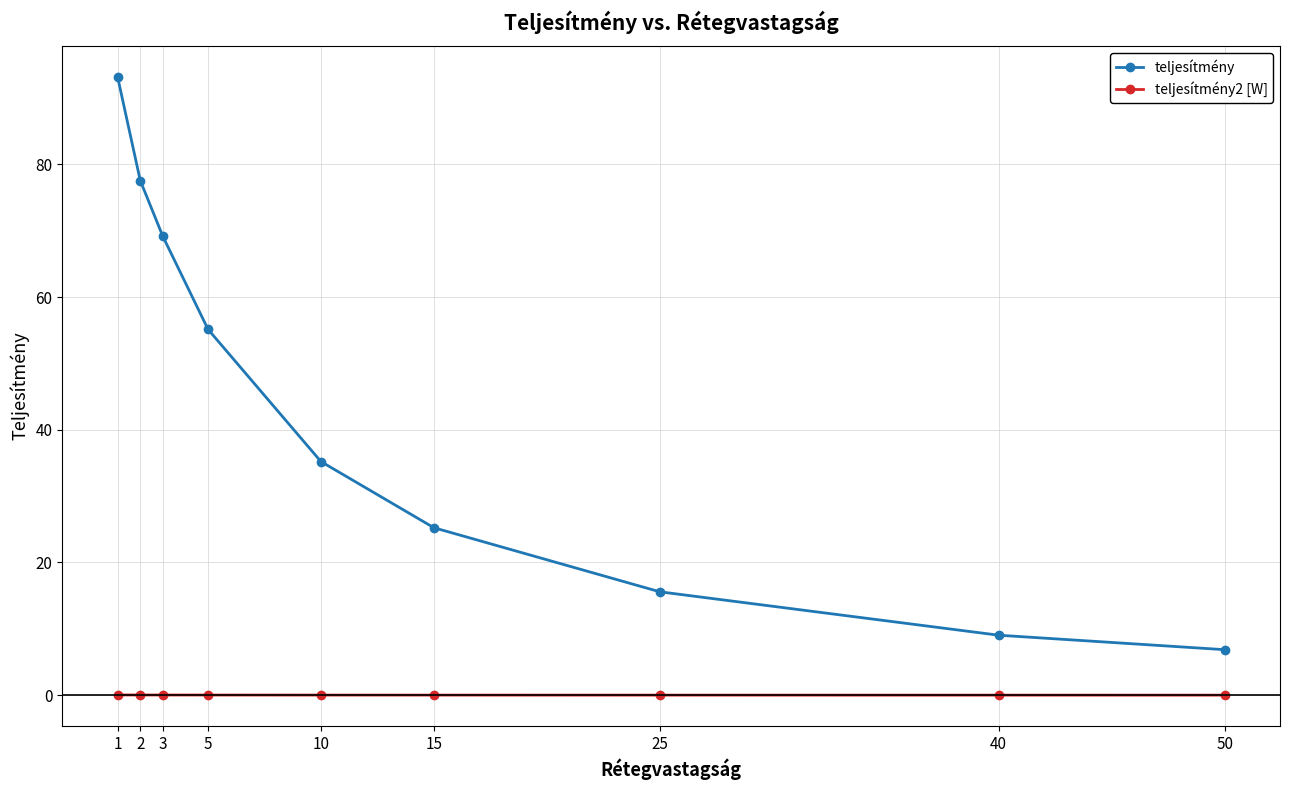

At 5, list the series in order from smallest to largest.

teljesítmény2 [W], teljesítmény